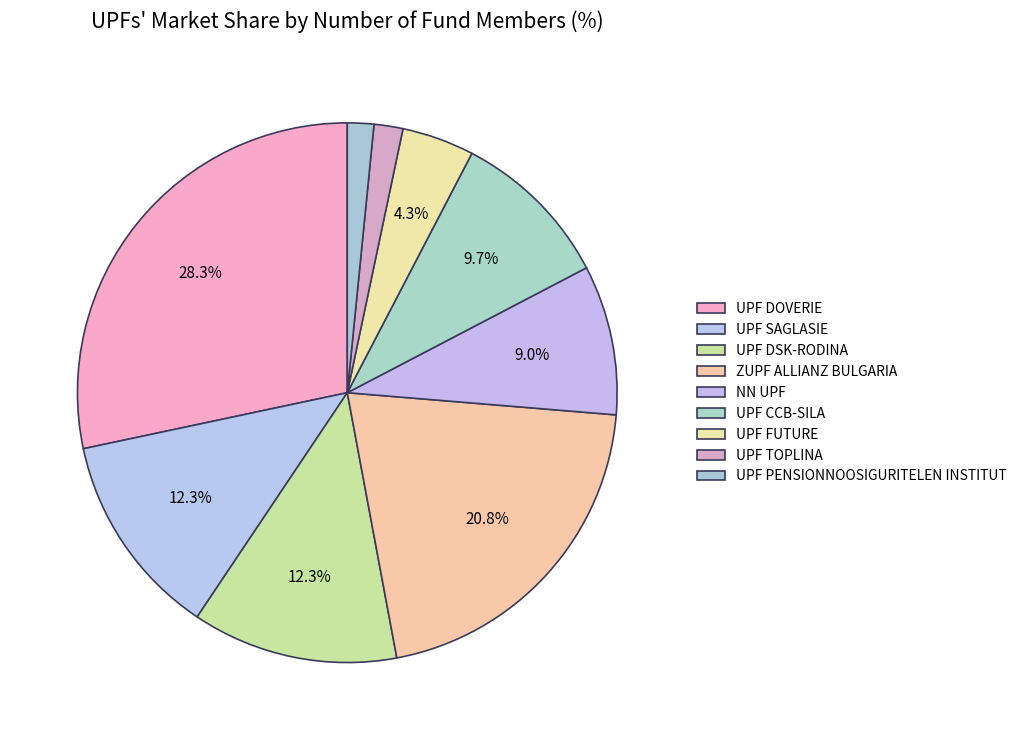

To the nearest percent, what percentage of the pie is ZUPF ALLIANZ BULGARIA?

21%